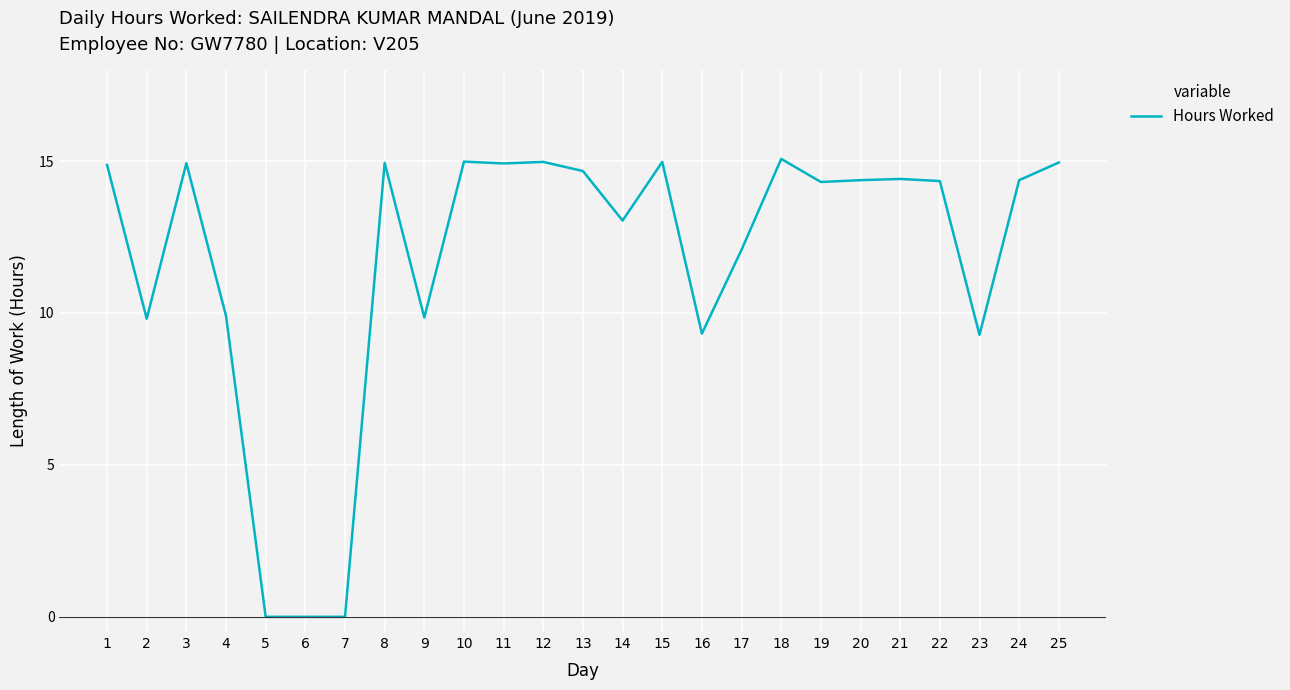

True or false: the data shows 9.3 at 23.

True